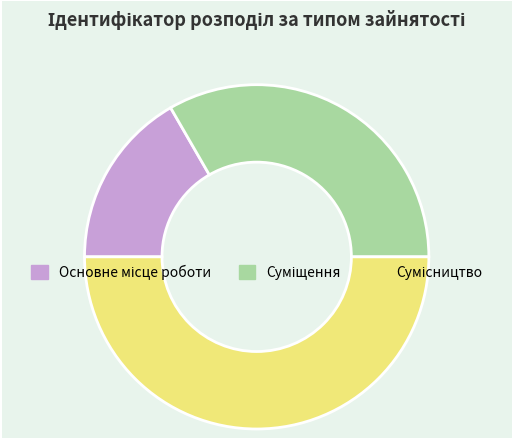

Is Суміщення the majority of the pie?

No